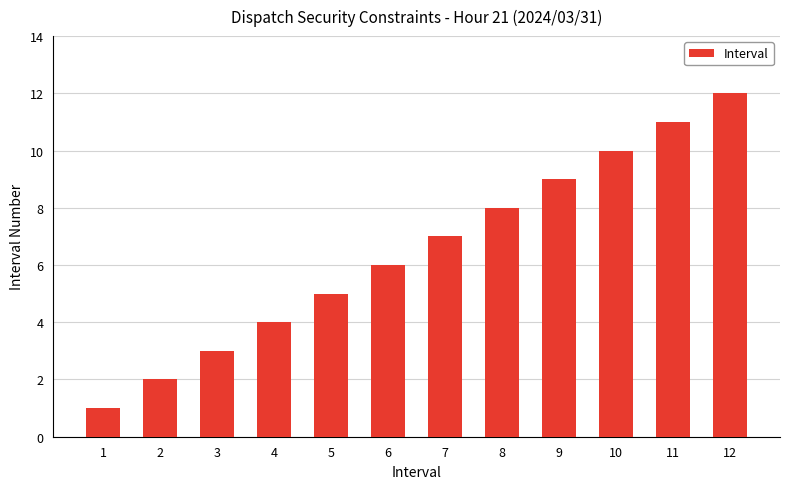

How many values are below 7?

6